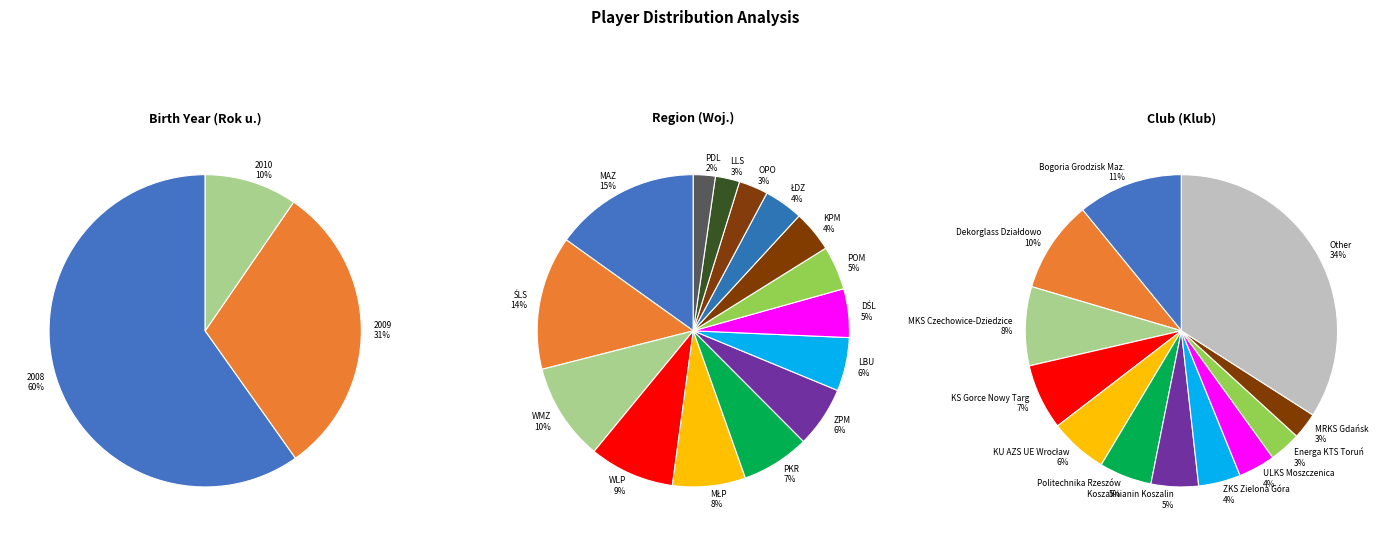

Which slice is the largest?

2008